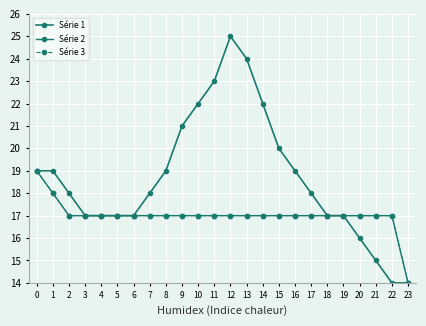

Is this an area chart (filled region under the line)?

No